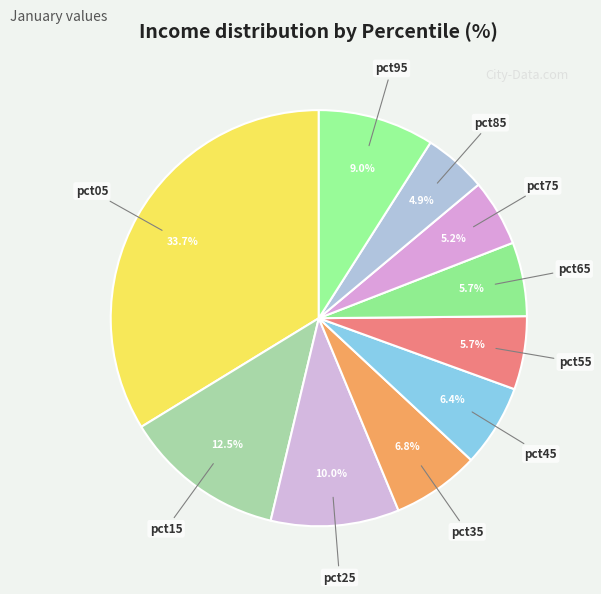

How many slices are in this pie chart?

10